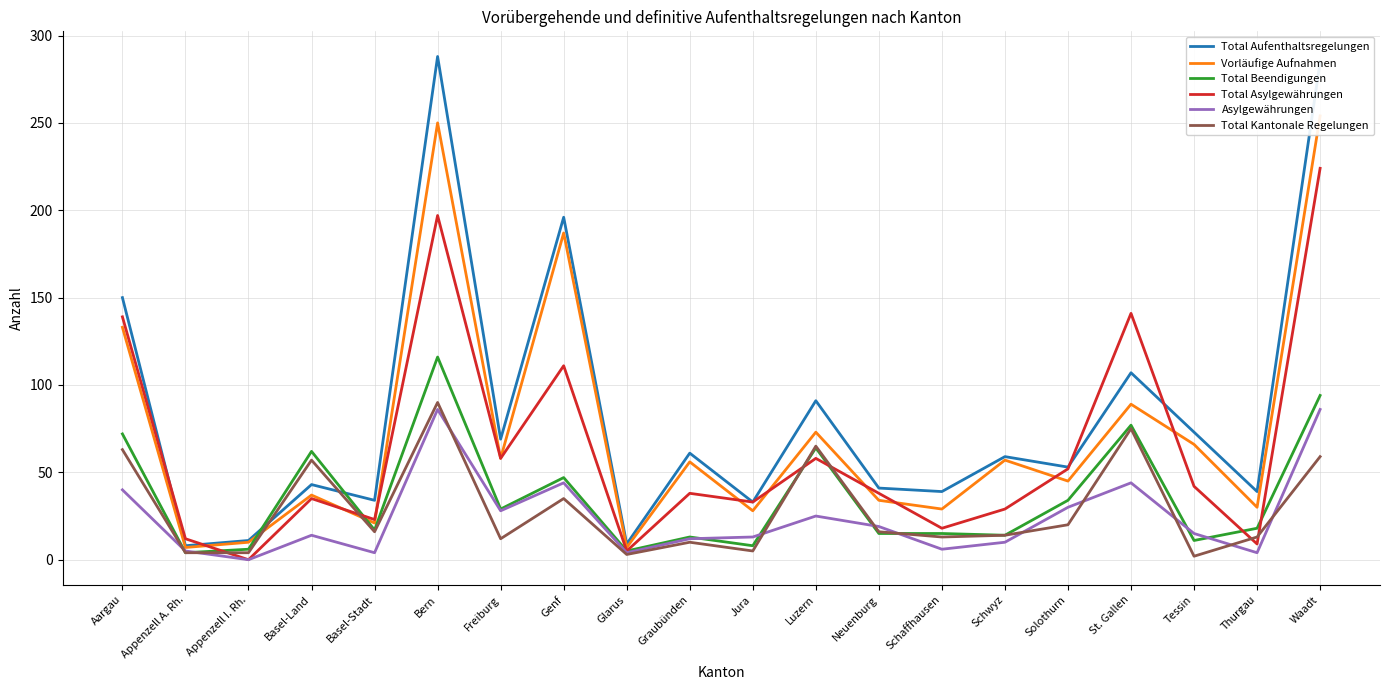

How many interior local valleys does the Total Beendigungen series have?

7